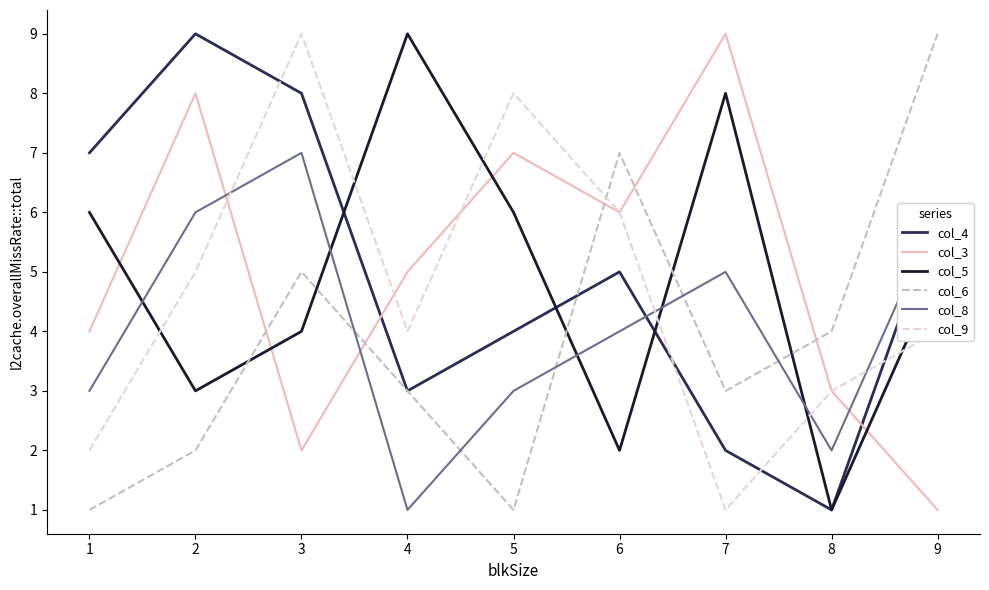

True or false: col_9 and col_6 intersect in this chart.

True